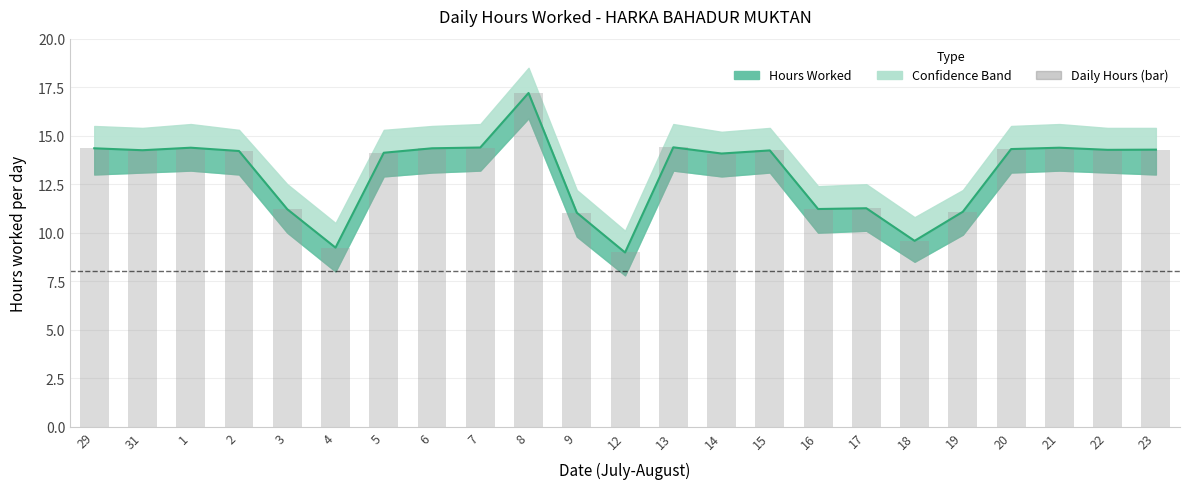

What is the label of the 11th bar from the left?

9